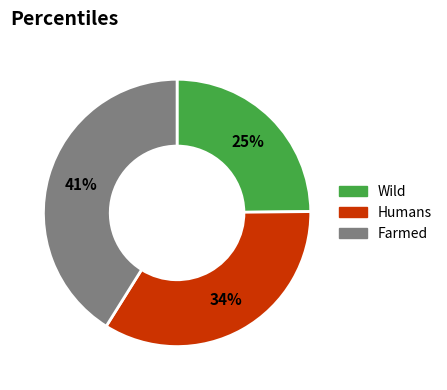

To the nearest percent, what is the average slice percentage?

33%